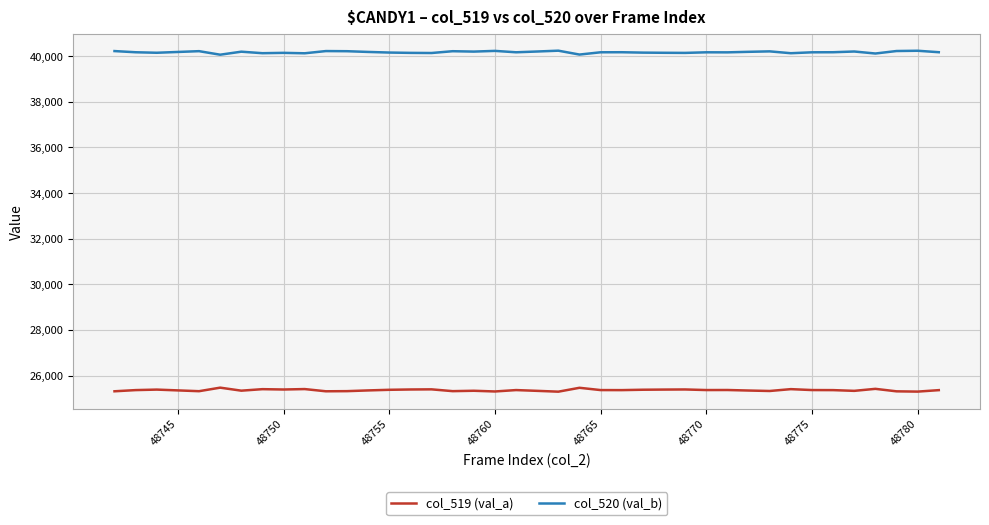

Which series has the largest total across all categories?

col_520 (val_b)